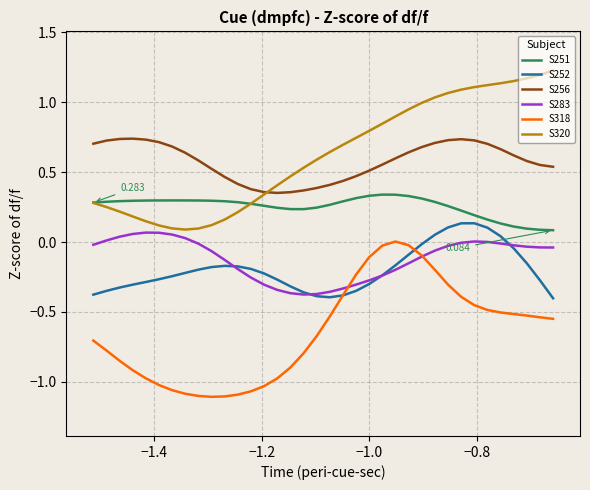

True or false: S256 and S251 intersect in this chart.

False